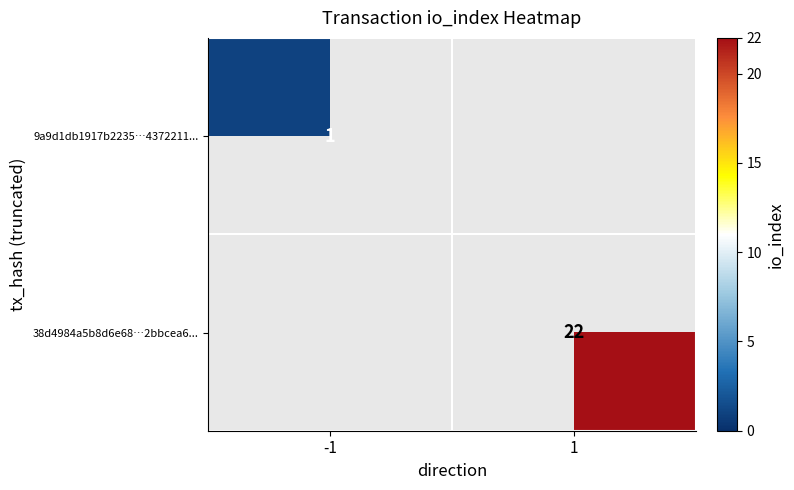

The 38d4984a5b8d6e68…2bbcea6... series shows 36 at 1. True or false?

False